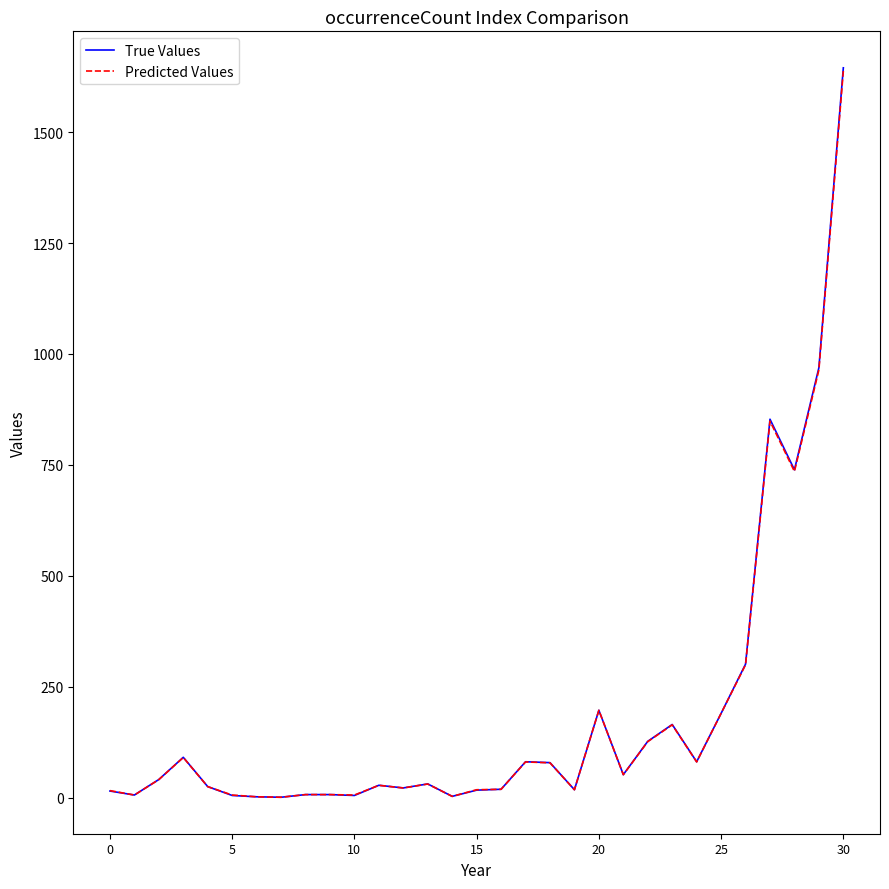

What is the maximum value for True Values?

1645.0